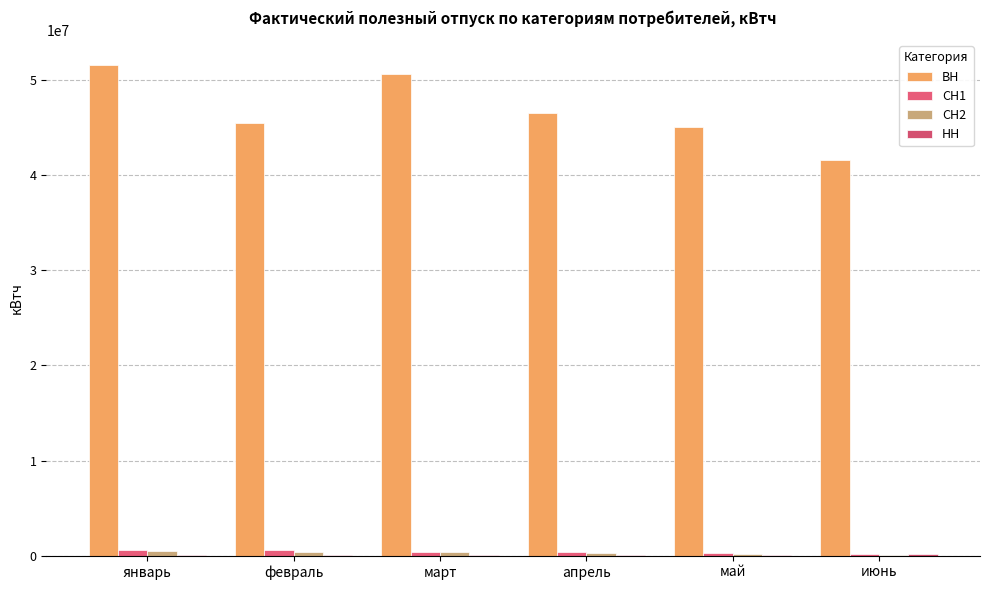

How many groups of bars are there?

6